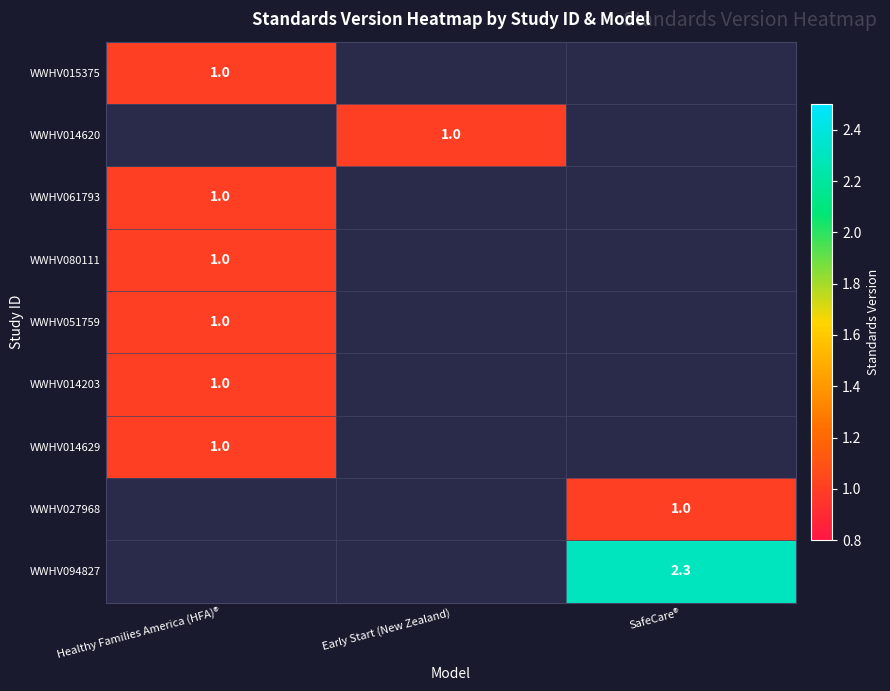

The WWHV014203 series shows 0.5 at Healthy Families America (HFA)®. True or false?

False